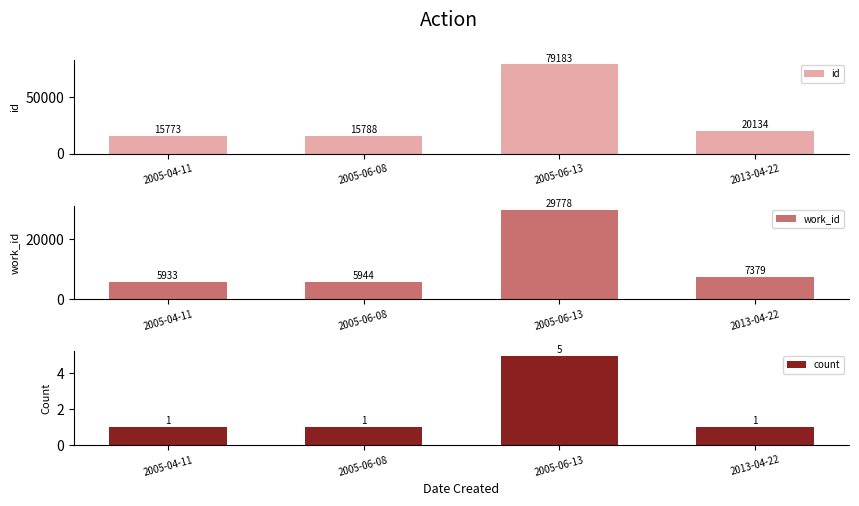

Which series has the largest total across all categories?

id